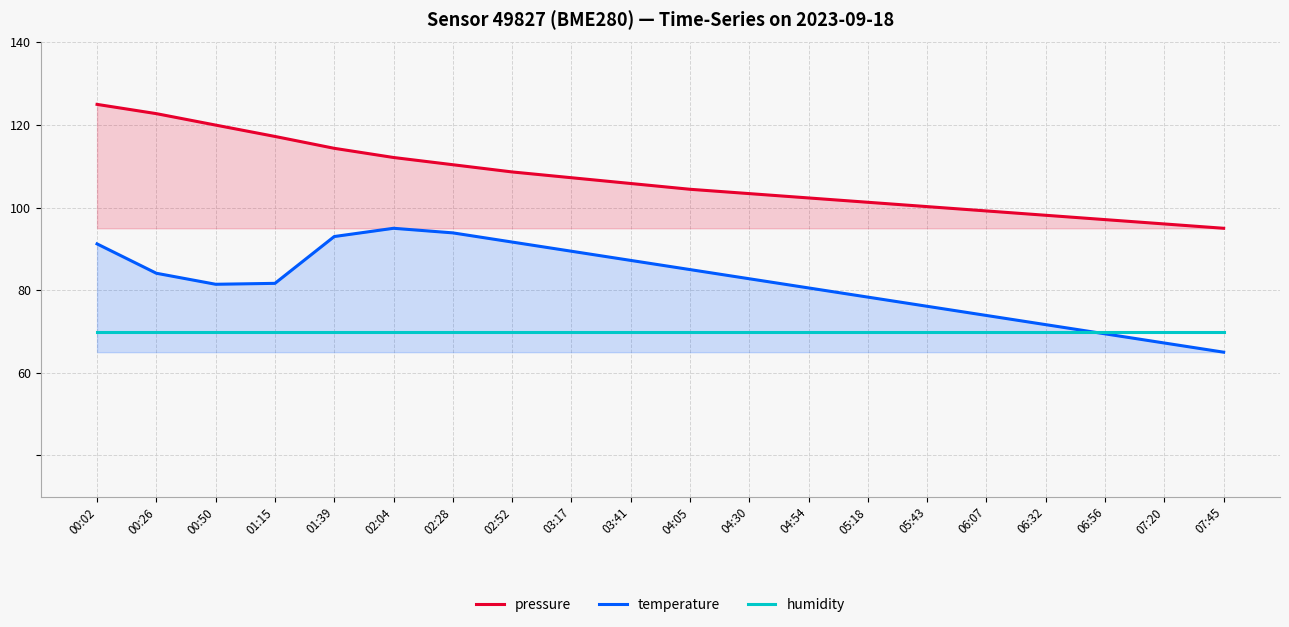

Does the chart display data point markers on the line(s)?

No